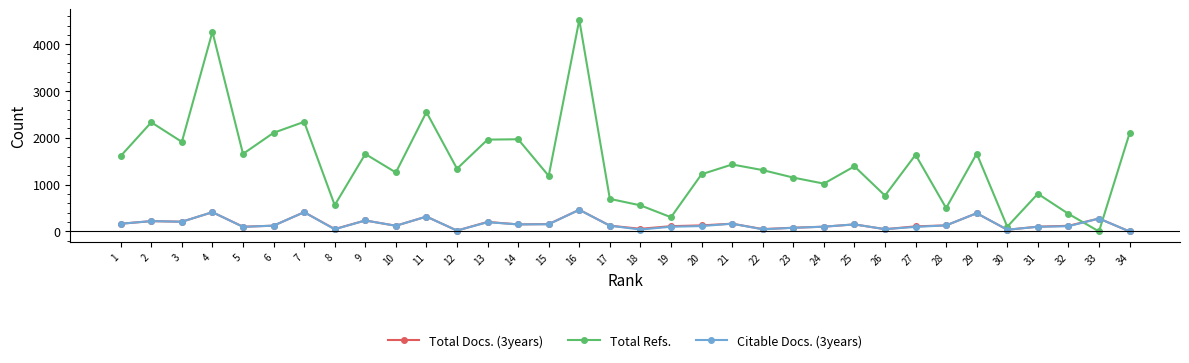

Between which two adjacent categories do Total Refs. and Citable Docs. (3years) first intersect?

32 and 33